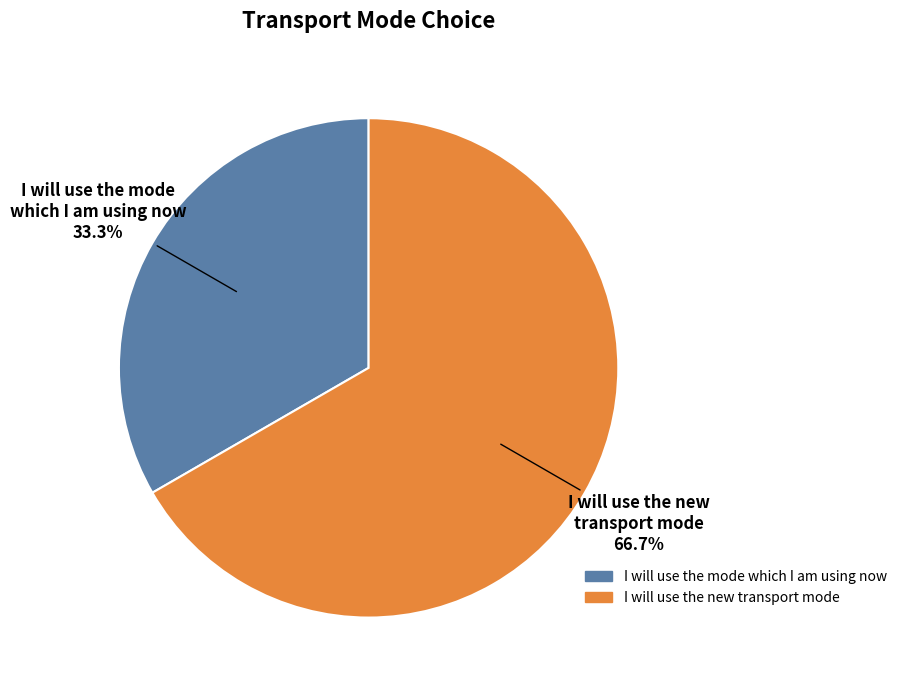

Is there any slice that represents more than half of the pie?

Yes